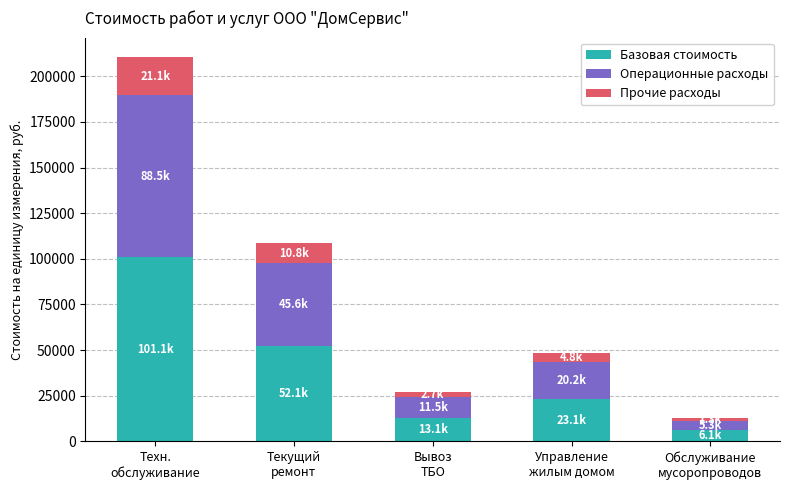

What is the difference between the maximum and minimum values in the Базовая стоимость series?

94978.3